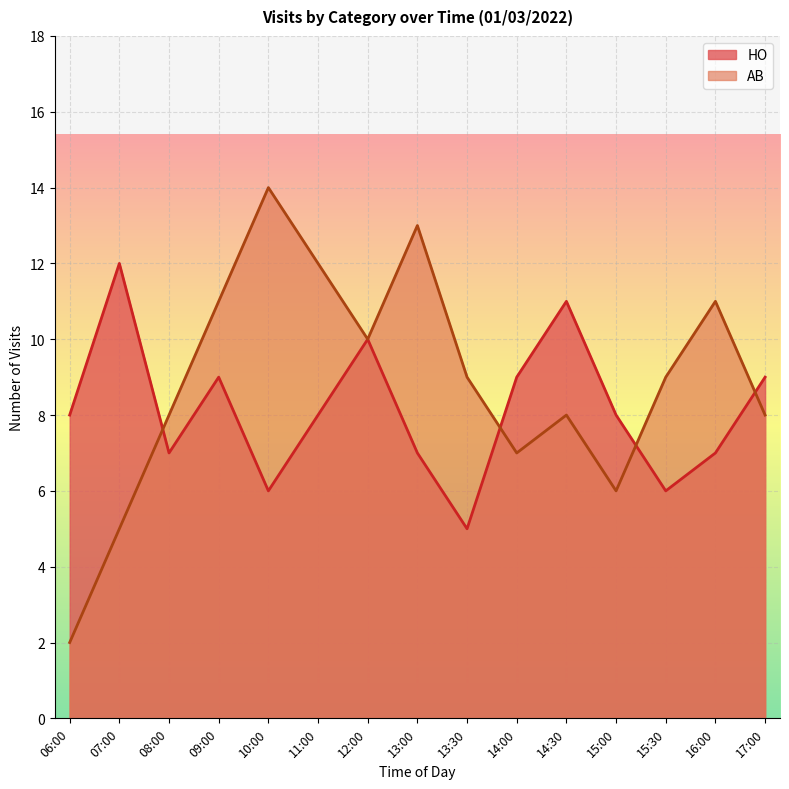

Which series changed the most between 15:00 and 17:00?

AB